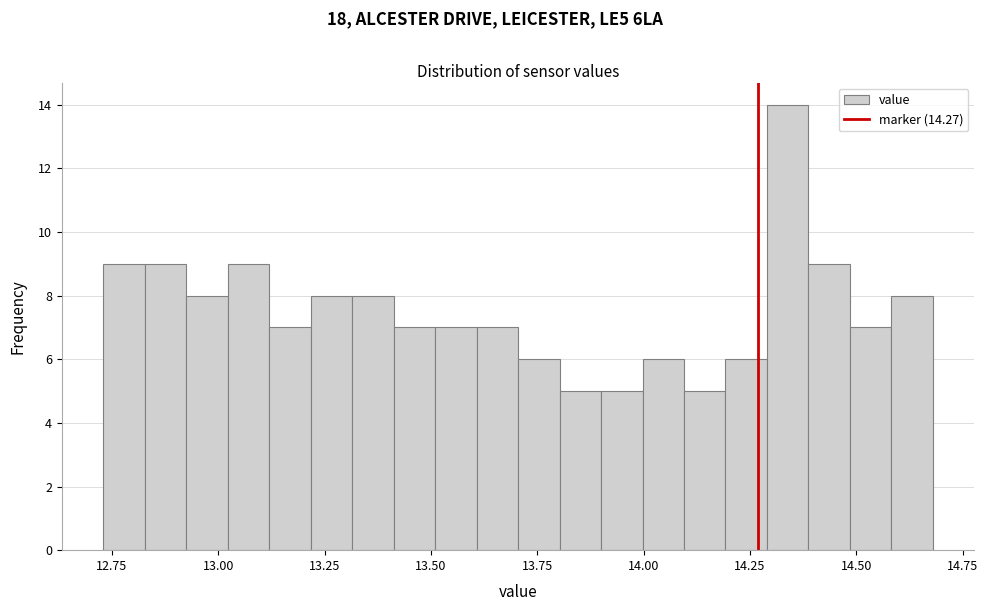

Read against the x-axis, roughly where is the centre of the tallest bar?

14.35